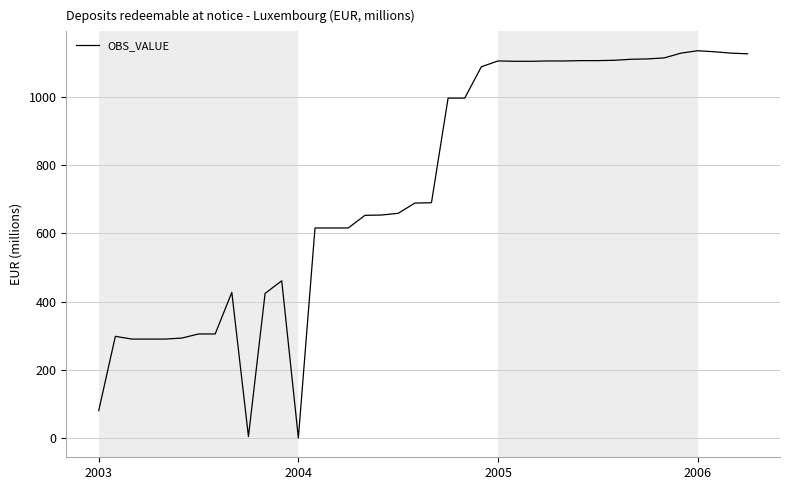

What is the greatest value displayed?

1136